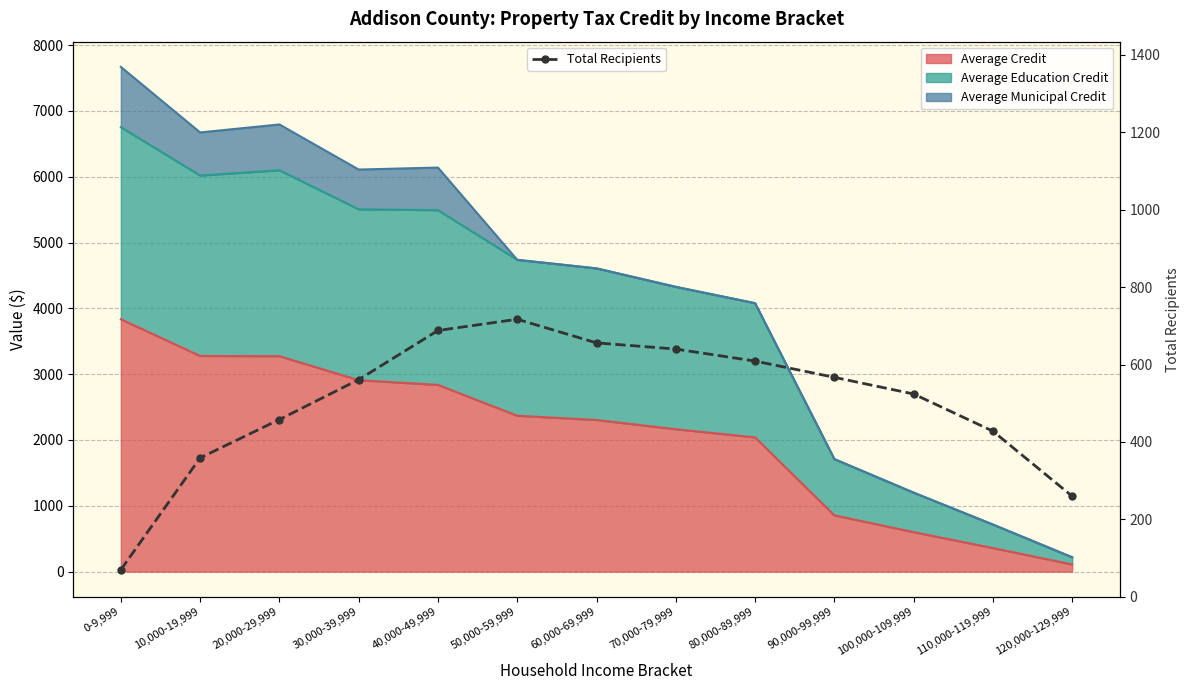

What is the difference between the maximum and minimum values?

647